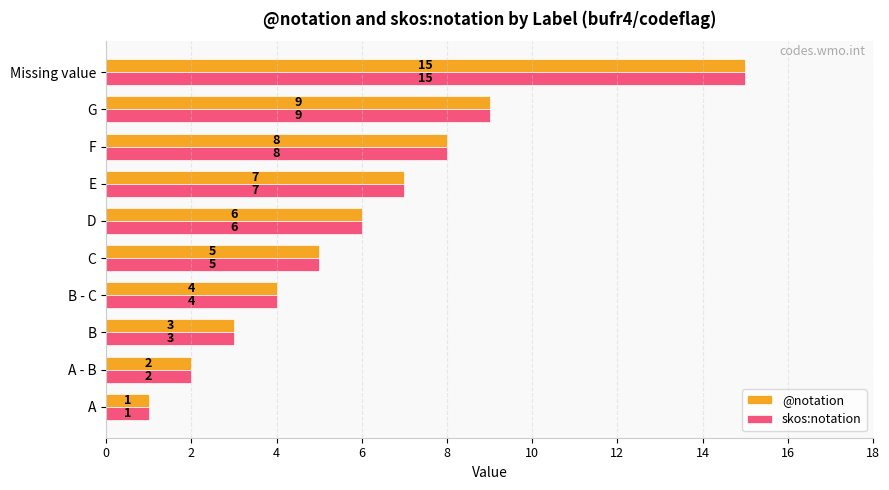

What is the difference between the maximum and second lowest values in the skos:notation series?

13